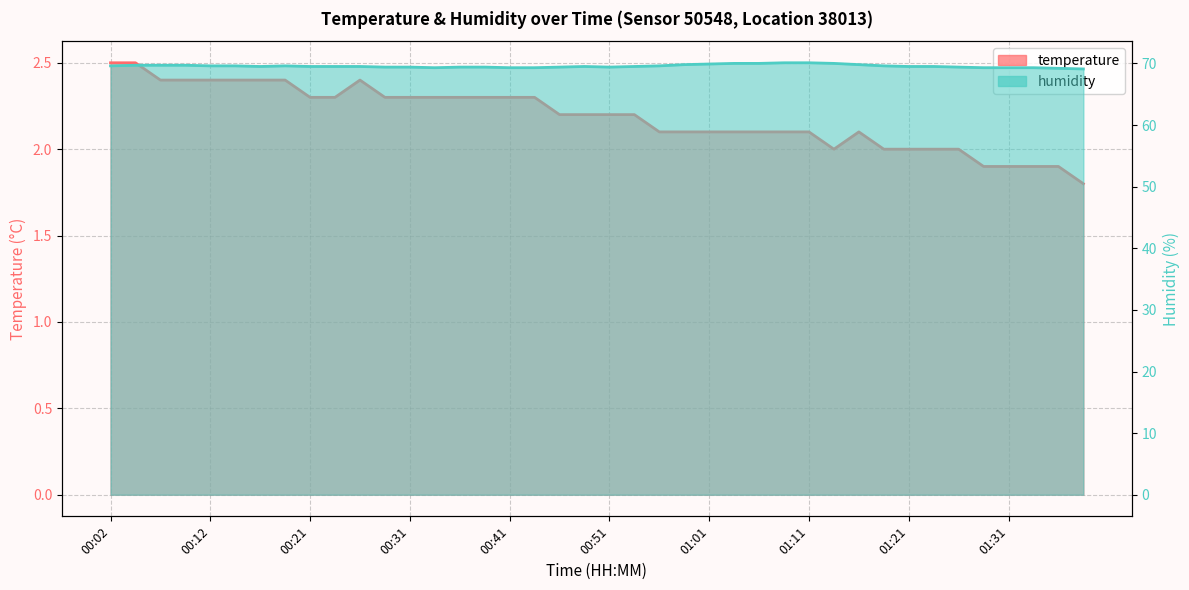

Is it true that humidity equals 117.9 at 01:38?

False